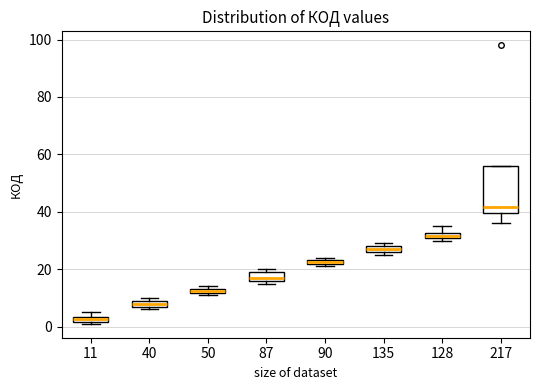

Which box has the lowest median line?

11